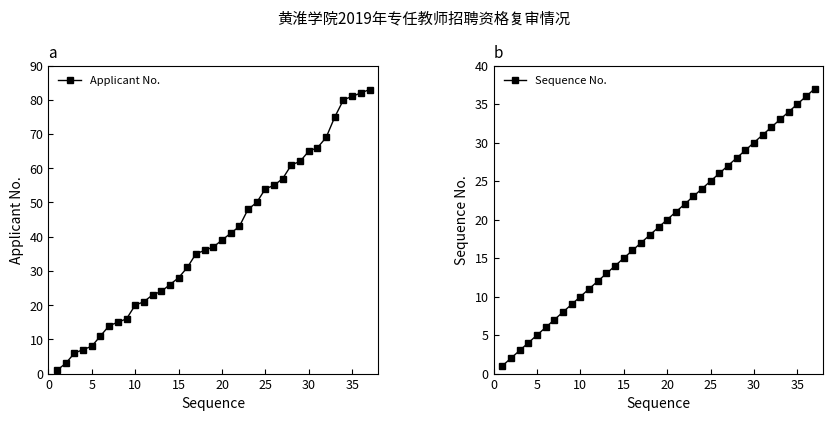

What is the value of the Applicant No. point at the 1st from the left?

1